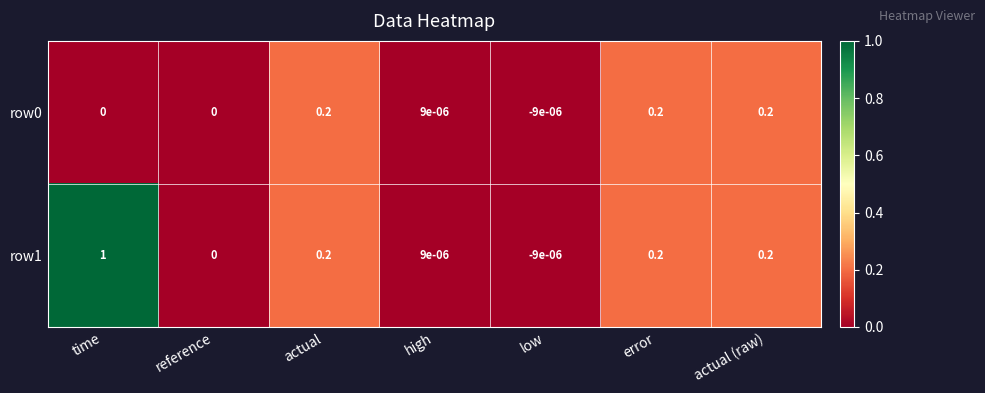

Which series has the largest range (max minus min)?

row1